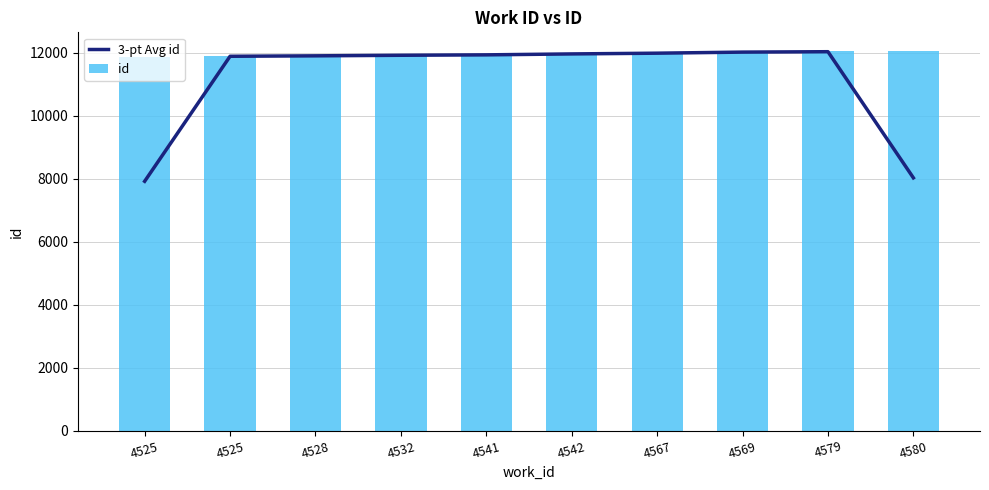

Reading left to right, extract all data points from this chart.

3-pt Avg id: 7922.3	11890.7	11904.7	11922.3	11935.7	11965.3	11988.7	12022.7	12035.7	8031.7
id: 11878.0	11889.0	11905.0	11920.0	11942.0	11945.0	12009.0	12012.0	12047.0	12048.0